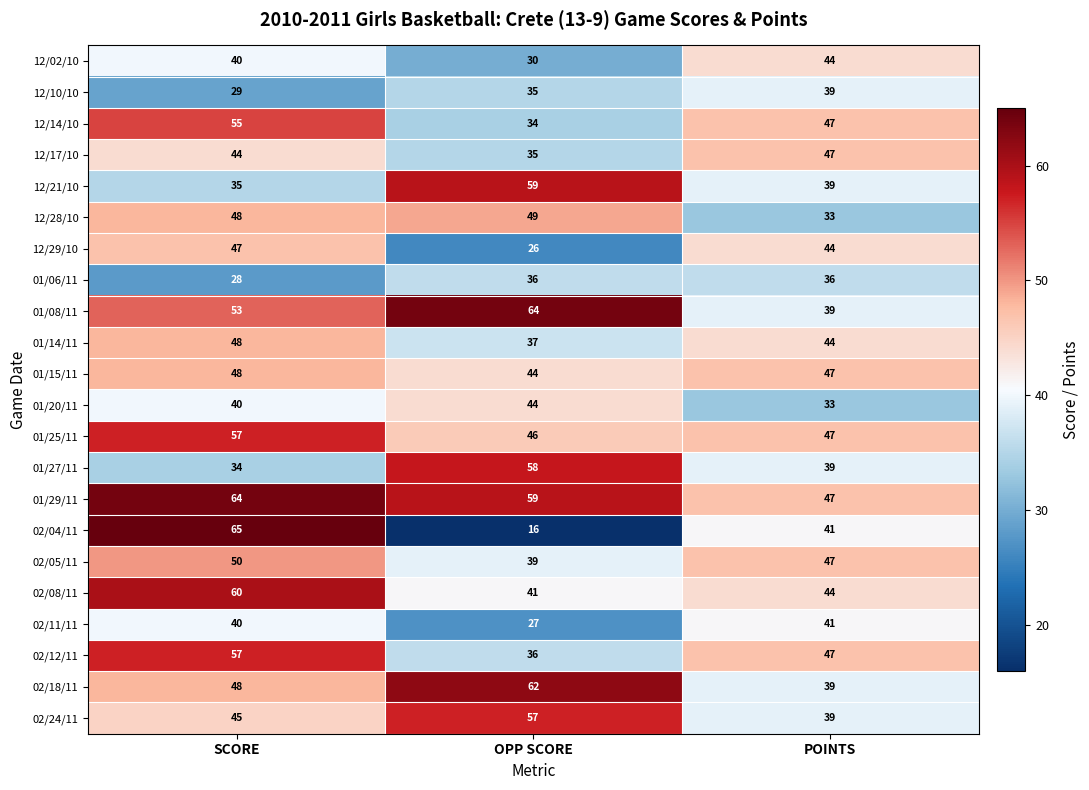

Rank the categories by 01/27/11 value from lowest to highest.

SCORE, POINTS, OPP SCORE